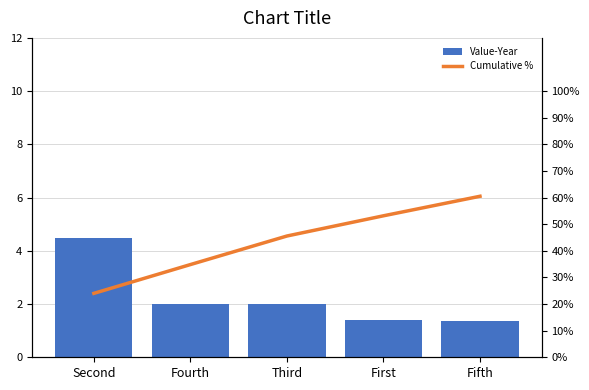

What is the lowest value of the Cumulative % series?

24.0